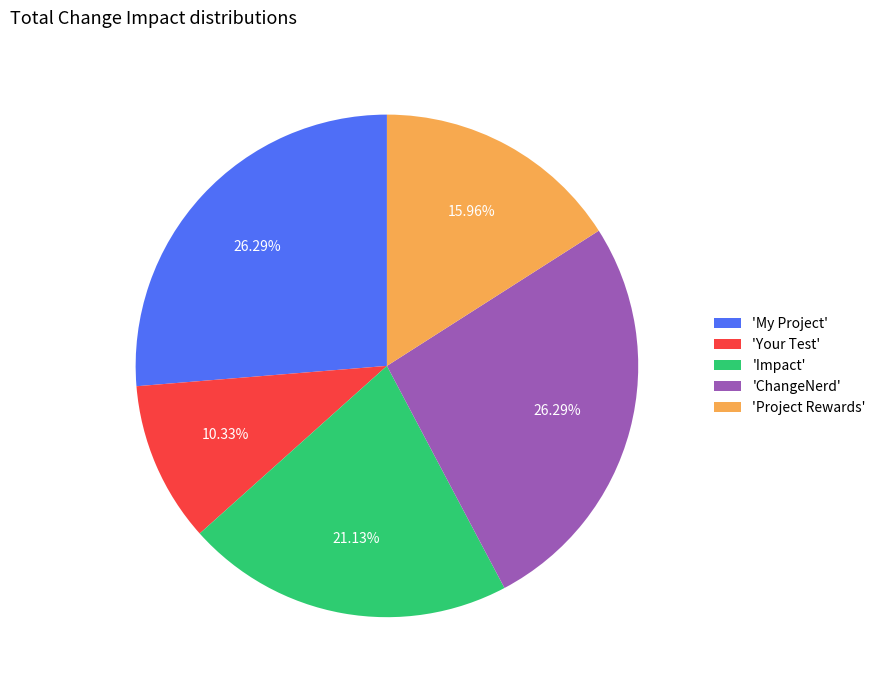

Combined, do 'Impact' and 'Your Test' account for over 50%?

No